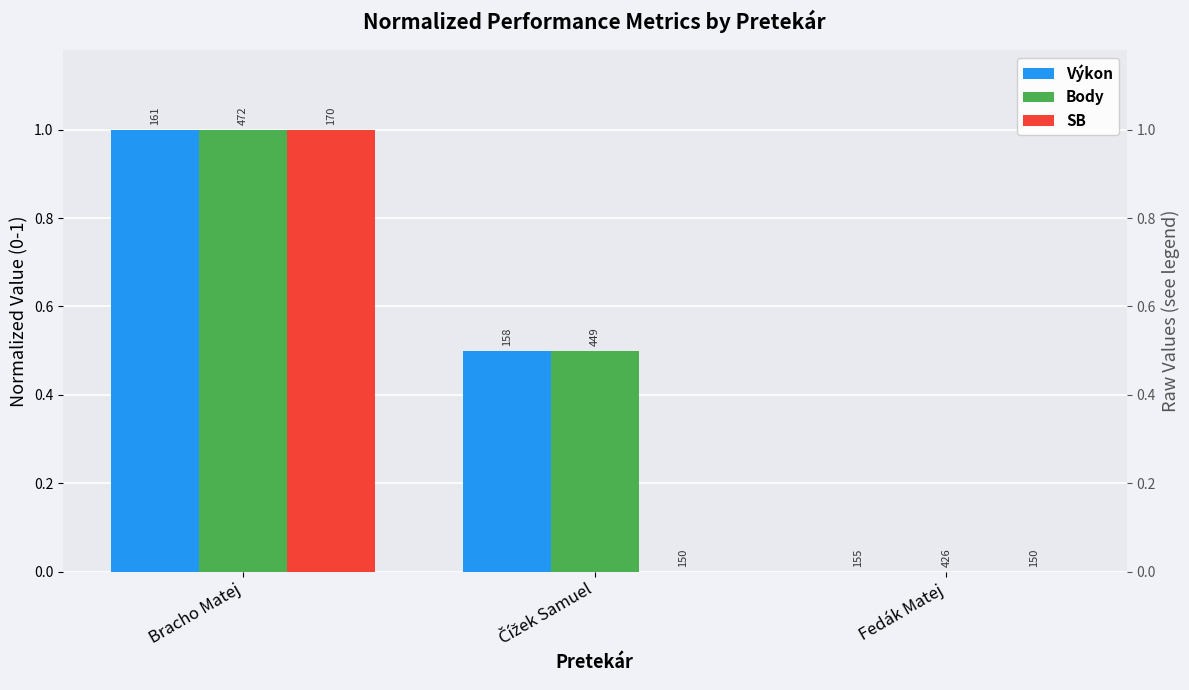

How many values in the Body series exceed 0?

2